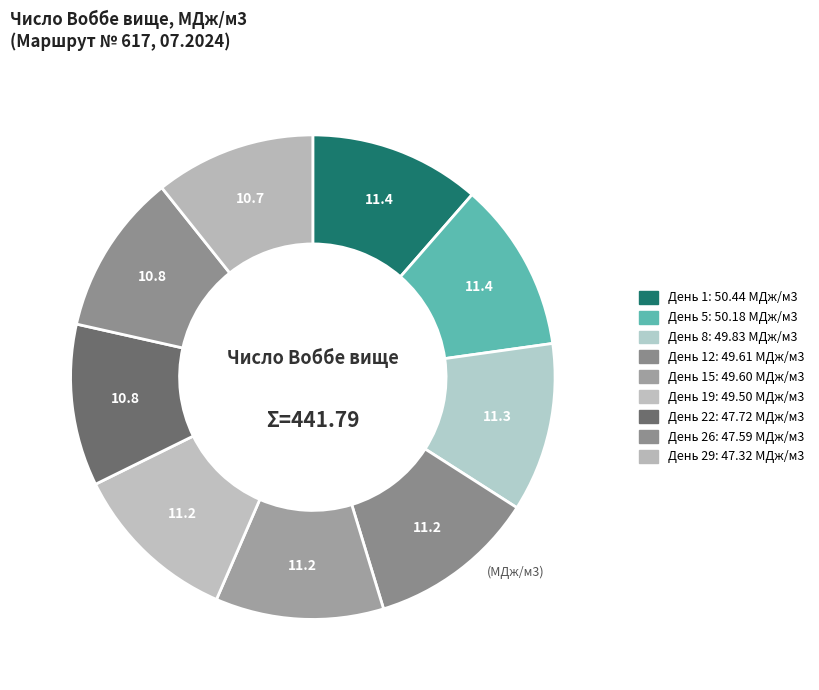

Count the number of slices in the pie.

9